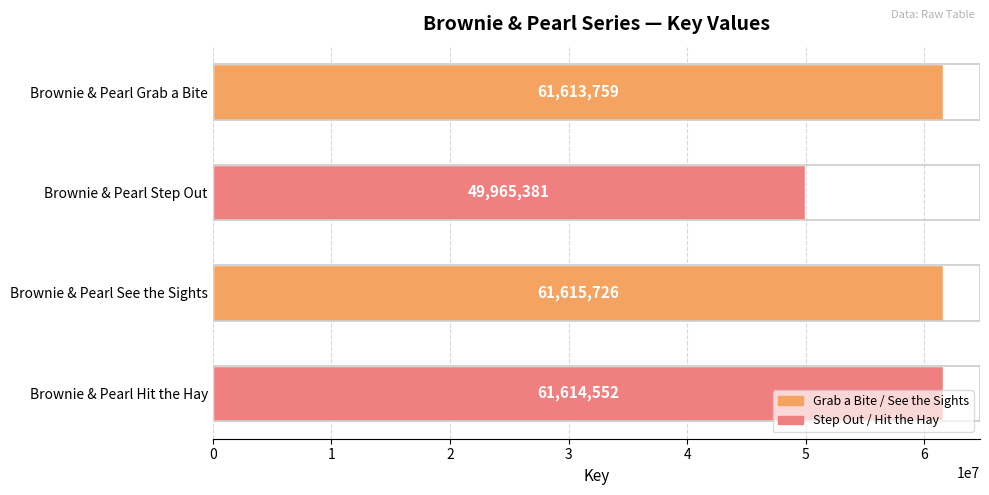

Rank the categories by value from highest to lowest.

Brownie & Pearl See the Sights, Brownie & Pearl Hit the Hay, Brownie & Pearl Grab a Bite, Brownie & Pearl Step Out